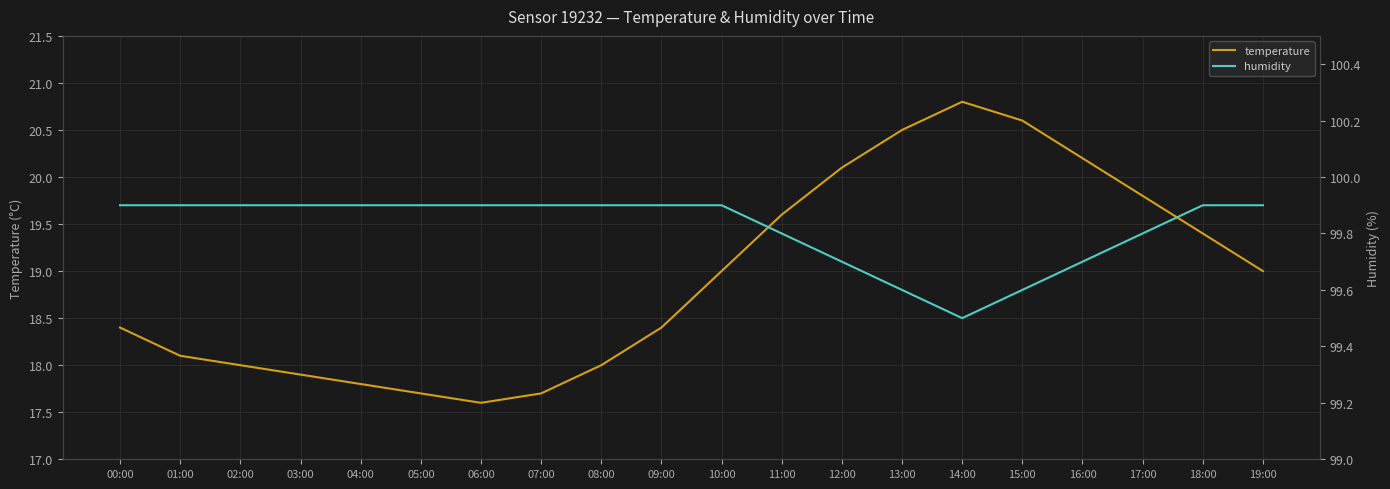

True or false: temperature and humidity cross at least once.

False